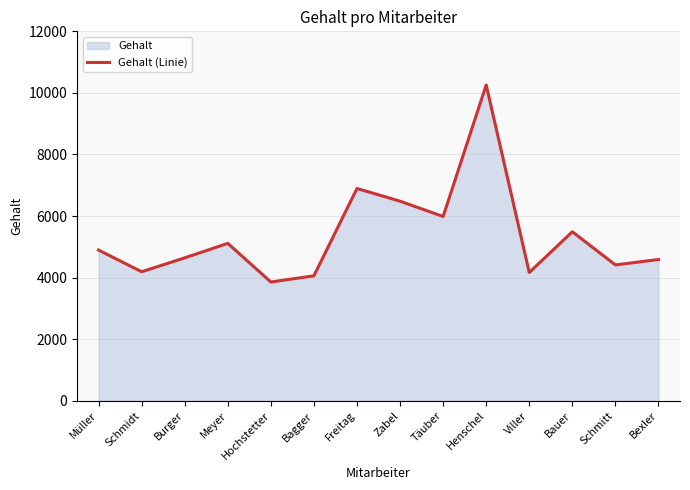

How many lines are shown in the chart?

1